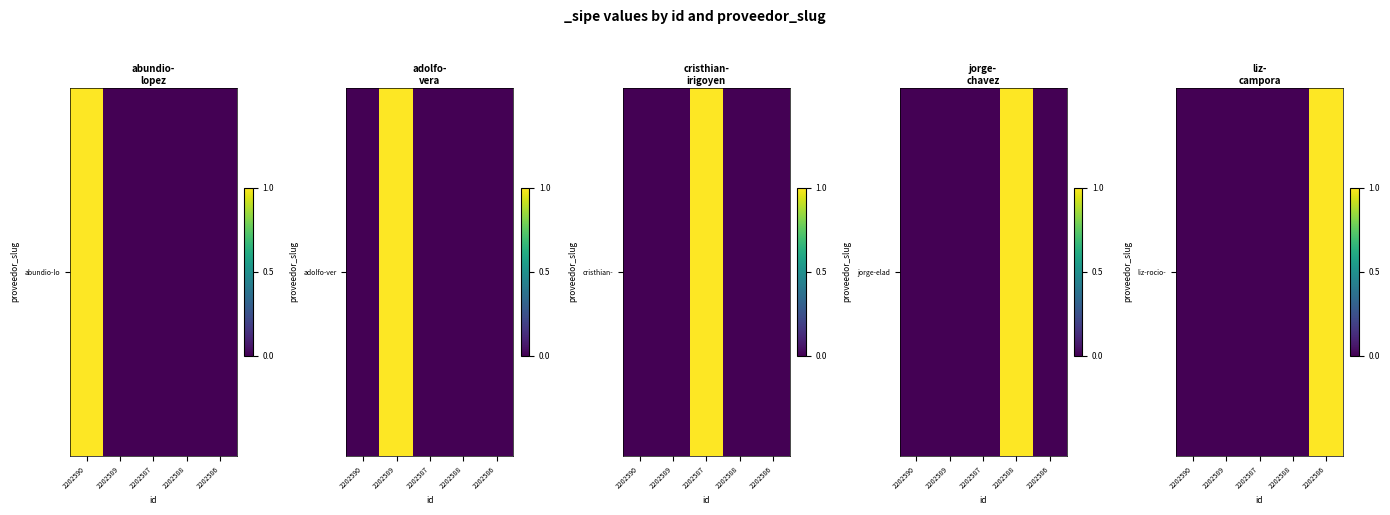

The chart shows a value of 0 at 2202588. True or false?

False